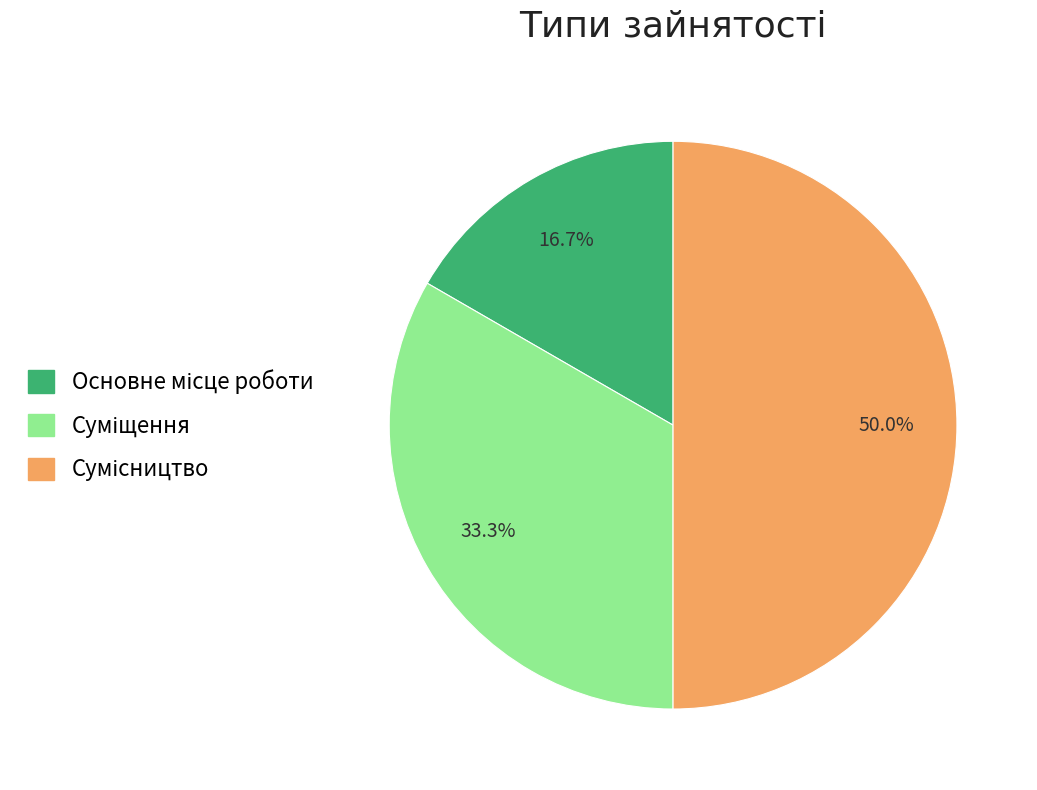

To the nearest percent, what is the average slice percentage?

33%